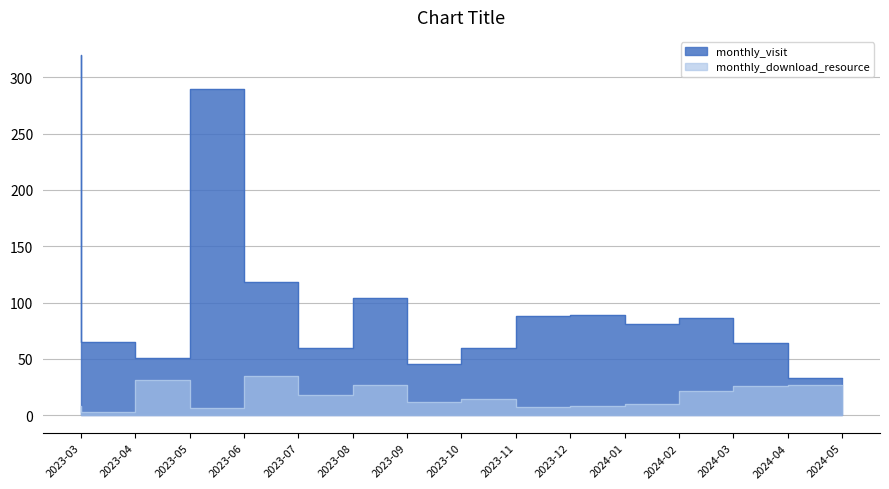

What is the difference between the monthly_download_resource values at 2023-05 and 2023-04?

28